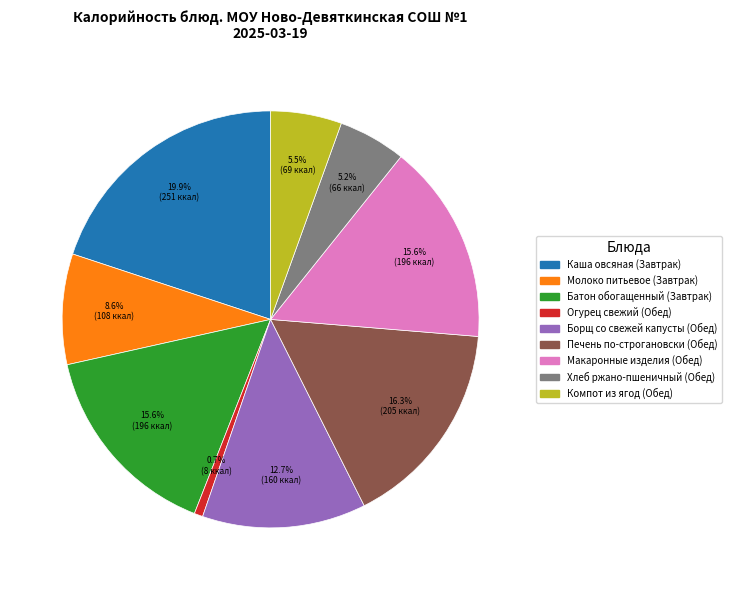

Which has a higher value, Борщ со свежей капусты (Обед) or Каша овсяная (Завтрак)?

Каша овсяная (Завтрак)